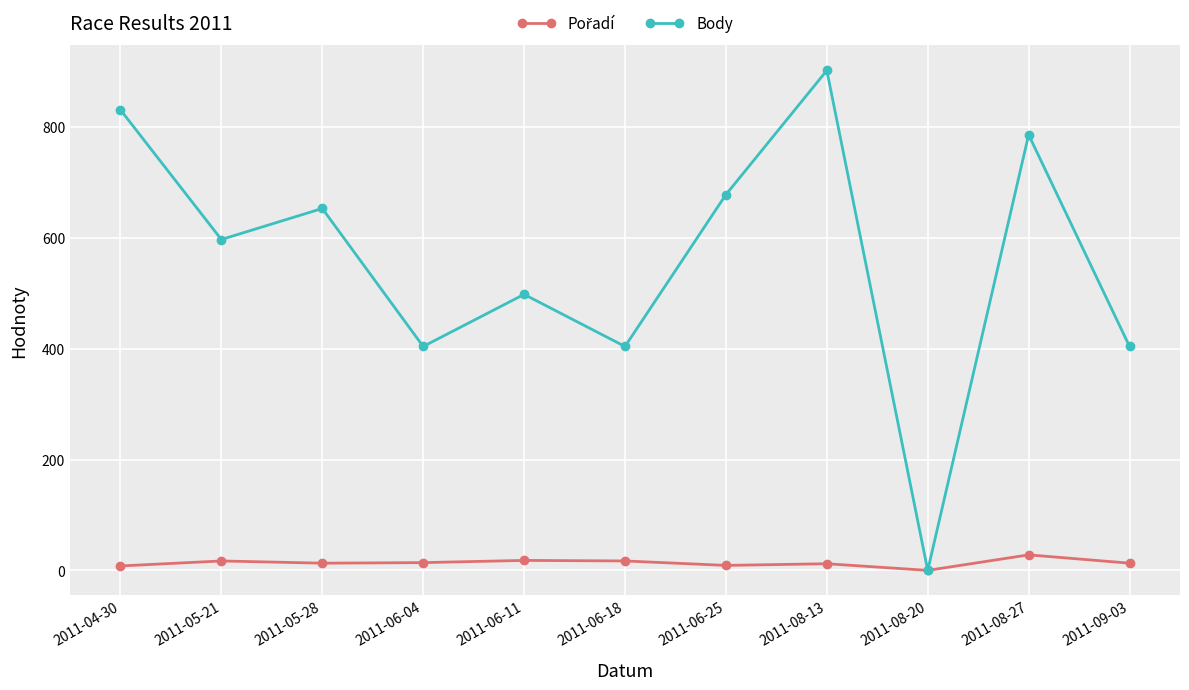

What is the difference between the highest and lowest values at 2011-08-27?

758